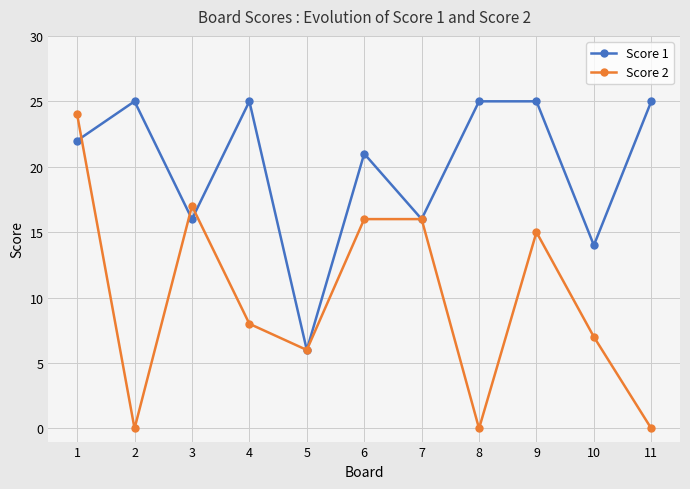

Reading left to right, extract all data points from this chart.

Score 1: 22	25	16	25	6	21	16	25	25	14	25
Score 2: 24	0	17	8	6	16	16	0	15	7	0